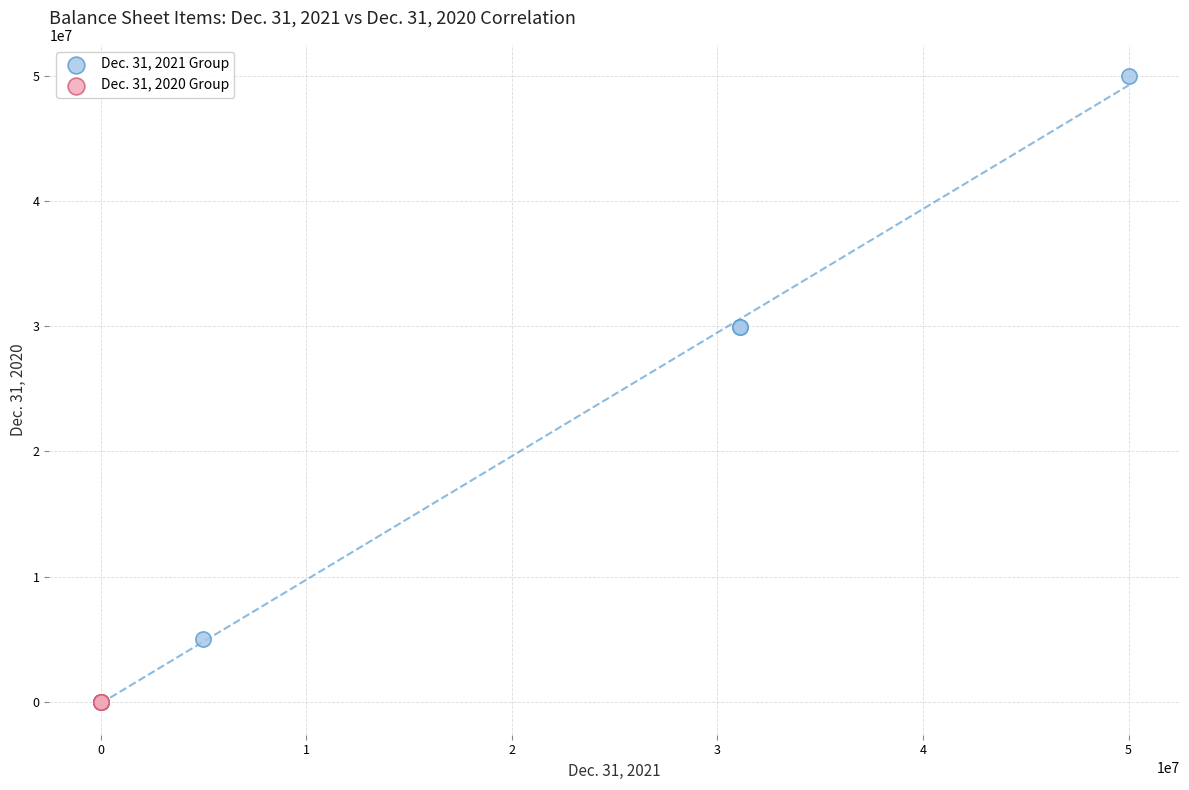

Which series reaches the maximum Y coordinate?

Dec. 31, 2021 Group